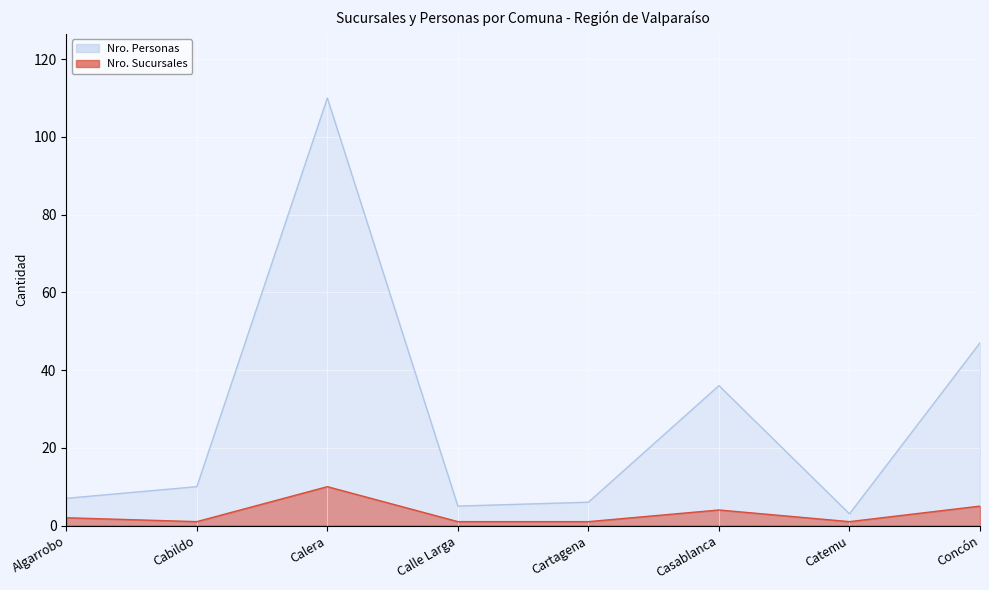

Which series changed the most between Algarrobo and Cartagena?

Nro. Sucursales